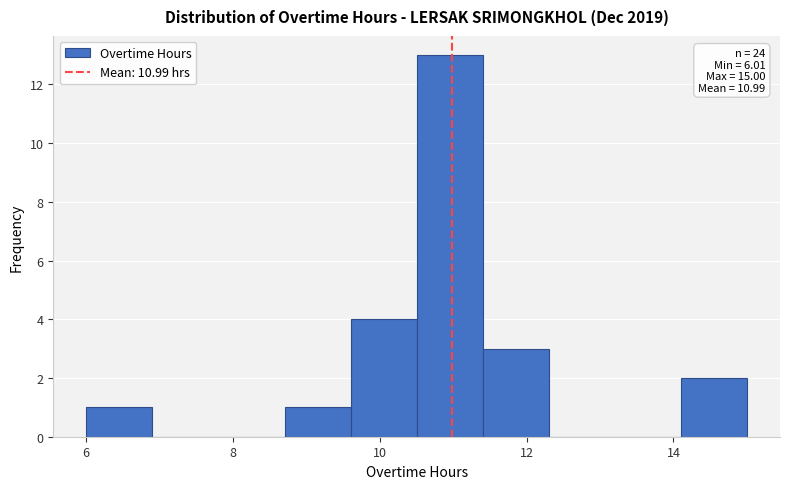

Over which range of the x-axis is the bar tallest?

10.6 to 11.4